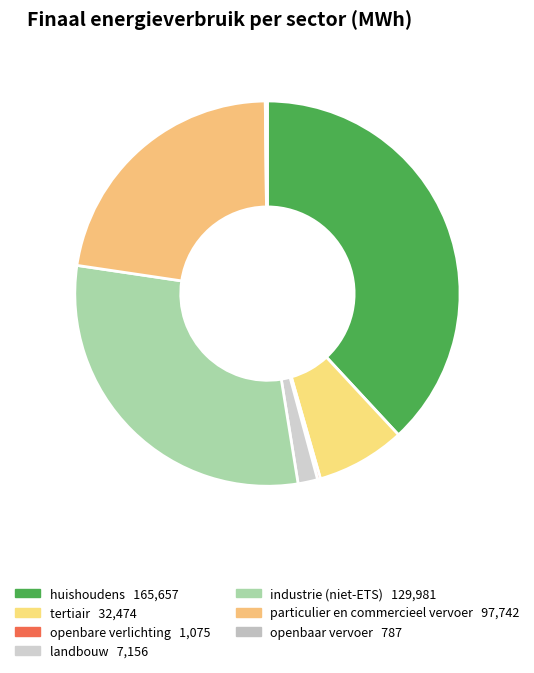

Is there any slice that represents more than half of the pie?

No